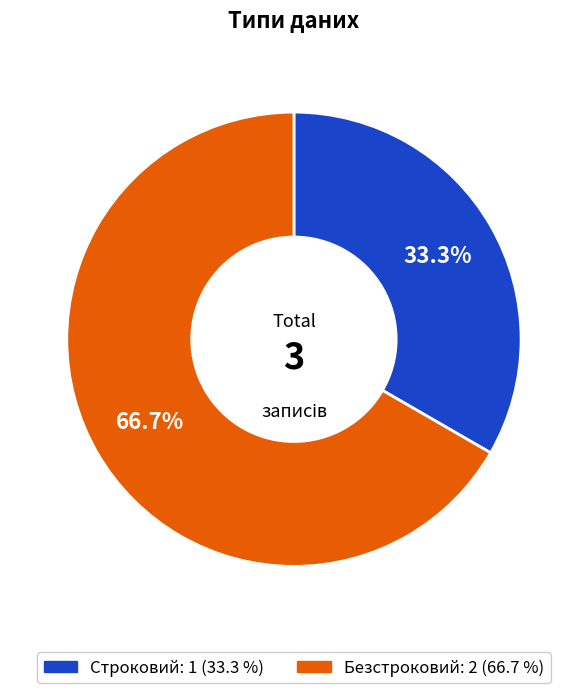

Is it true that Строковий is 19% of the pie?

False